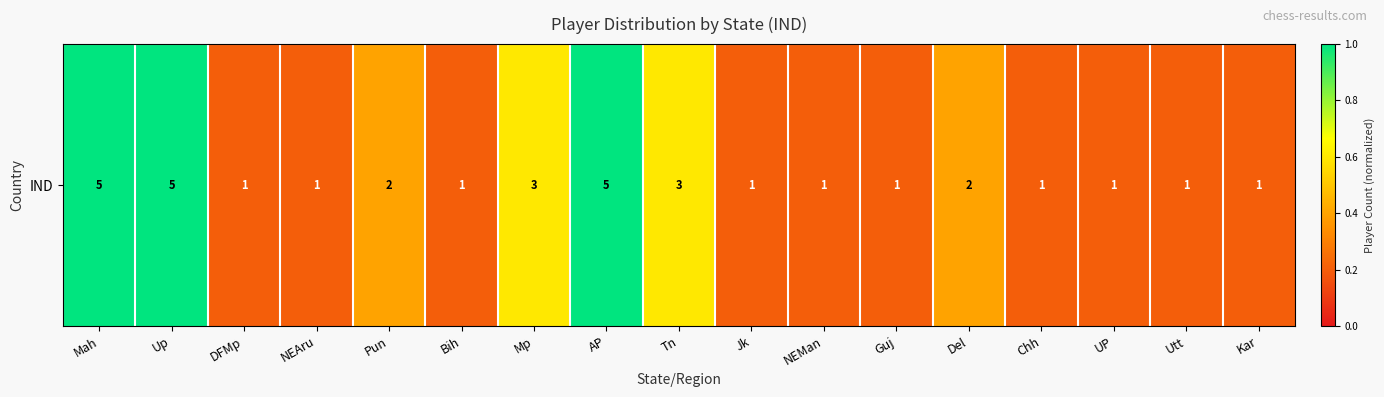

Where is the data nearest to the value 0?

DFMp